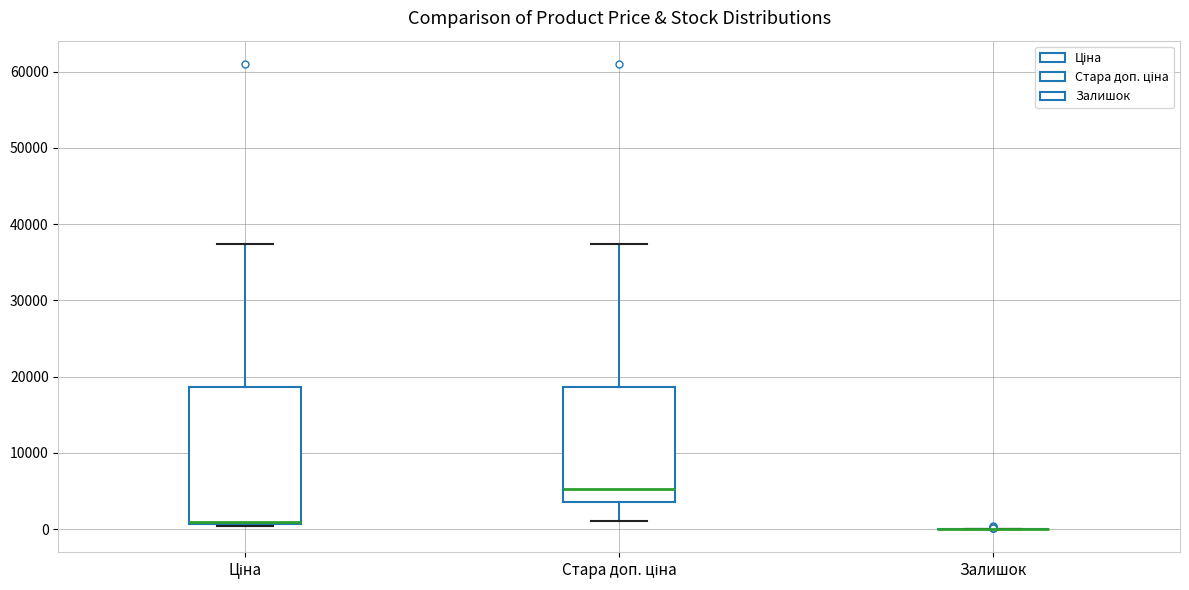

Reading left to right, transcribe this box plot: for each box, give where its median line is, the range the box spans, and where its two whiskers end, as read against the y-axis. The values are not printed on the chart, so give them approximately, as read against the axis.

Ціна: median 1000 (drawn on the box's lower edge), box 1000 to 19000, whiskers 0 to 37000
Стара доп. ціна: median 5000, box 4000 to 19000, whiskers 1000 to 37000
Залишок: box collapsed to a line at 0, whiskers 0 to 0